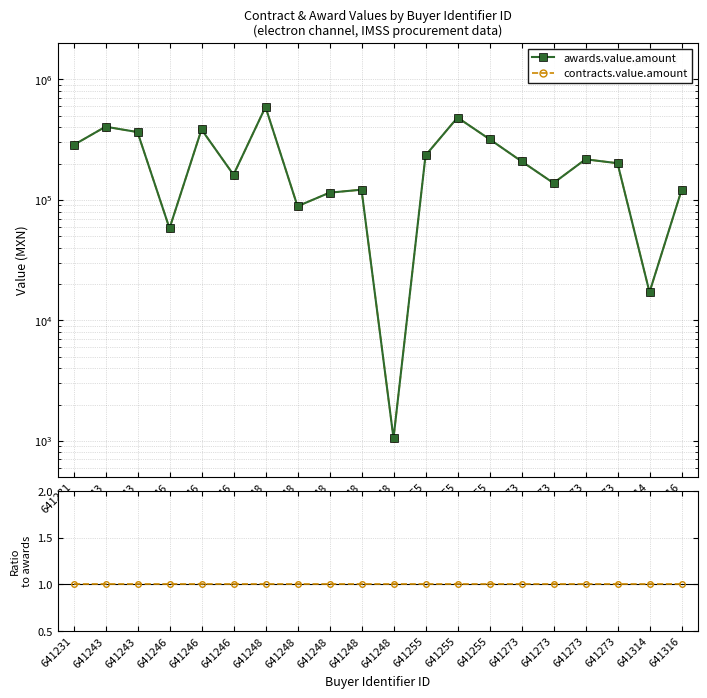

Reading right to left, list all the values displayed in this chart.

awards.value.amount: 641316=120042.5	641314=17109.0	641273=201370.0	641273=217020.0	641273=137790.0	641273=208910.0	641255=318870.0	641255=482126.0	641255=233436.0	641248=1050.0	641248=121390.0	641248=114672.0	641248=88485.0	641248=590535.0	641246=161533.0	641246=383582.0	641246=57974.0	641243=365089.0	641243=404626.1	641231=284900.0
contracts.value.amount: 641316=1.0	641314=1.0	641273=1.0	641273=1.0	641273=1.0	641273=1.0	641255=1.0	641255=1.0	641255=1.0	641248=1.0	641248=1.0	641248=1.0	641248=1.0	641248=1.0	641246=1.0	641246=1.0	641246=1.0	641243=1.0	641243=1.0	641231=1.0